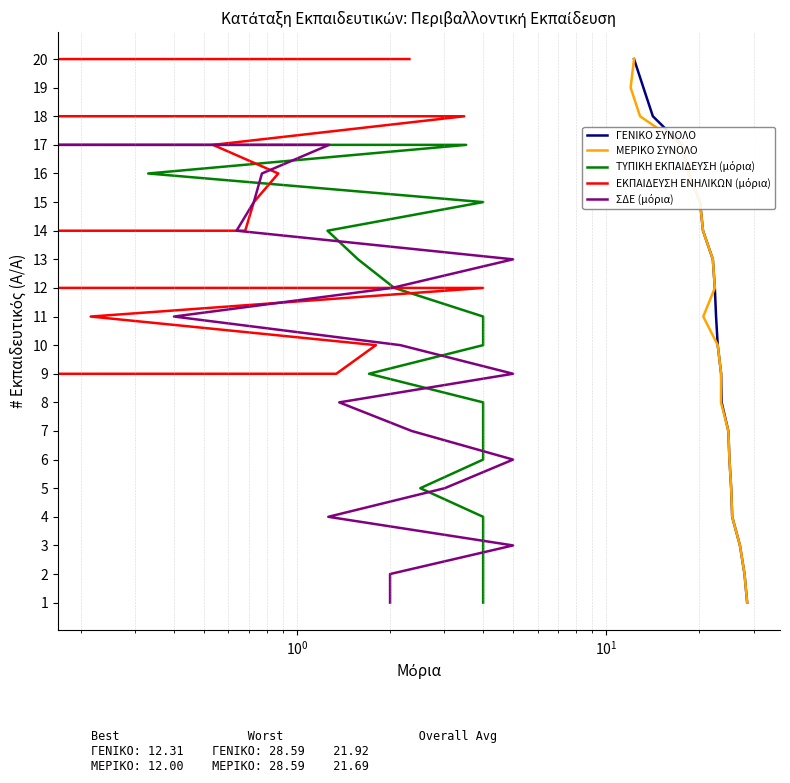

True or false: ΓΕΝΙΚΟ ΣΥΝΟΛΟ has more than 2 points higher than both neighbors.

False